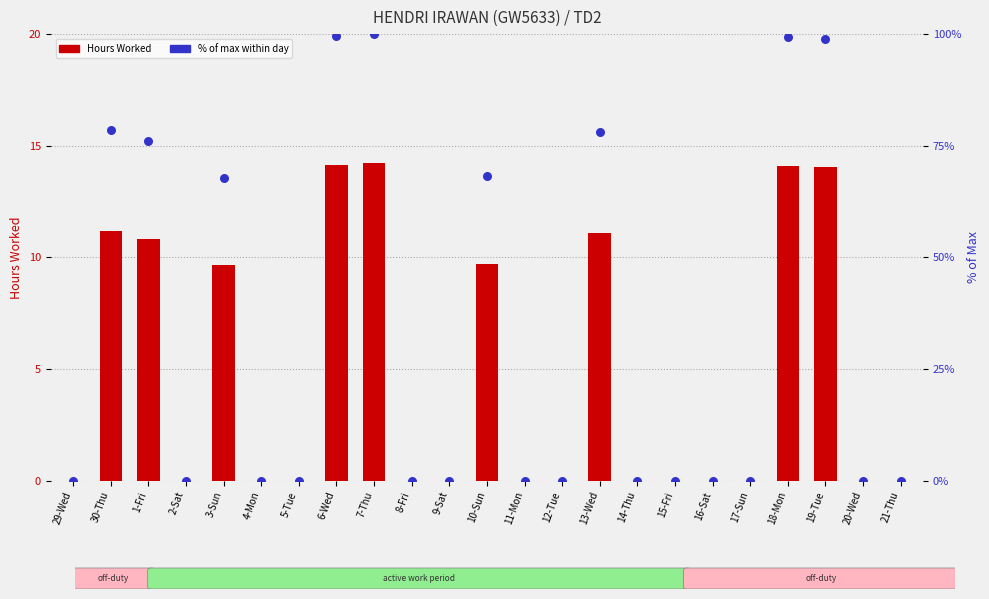

Is the value of Hours Worked at 18-Mon greater than the value of % of max at 17-Sun?

Yes